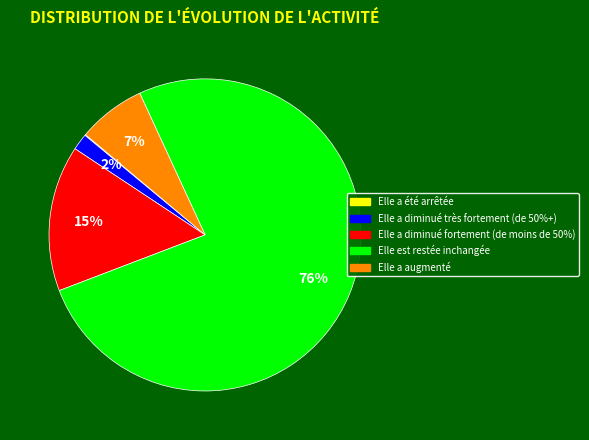

To the nearest percent, what is the combined percentage of Elle a diminué fortement (de moins de 50%) and Elle a diminué très fortement (de 50%+)?

17%